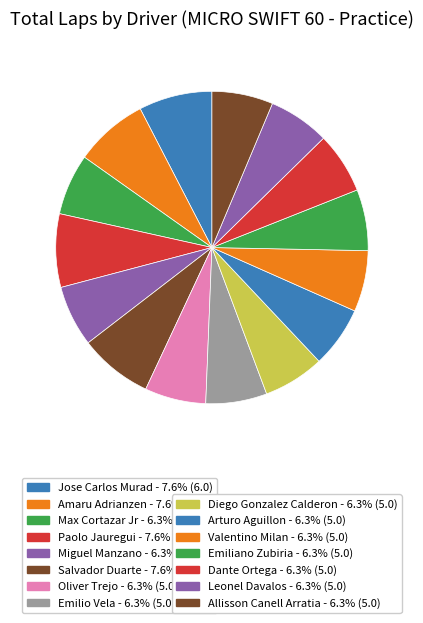

How many slices are in this pie chart?

15